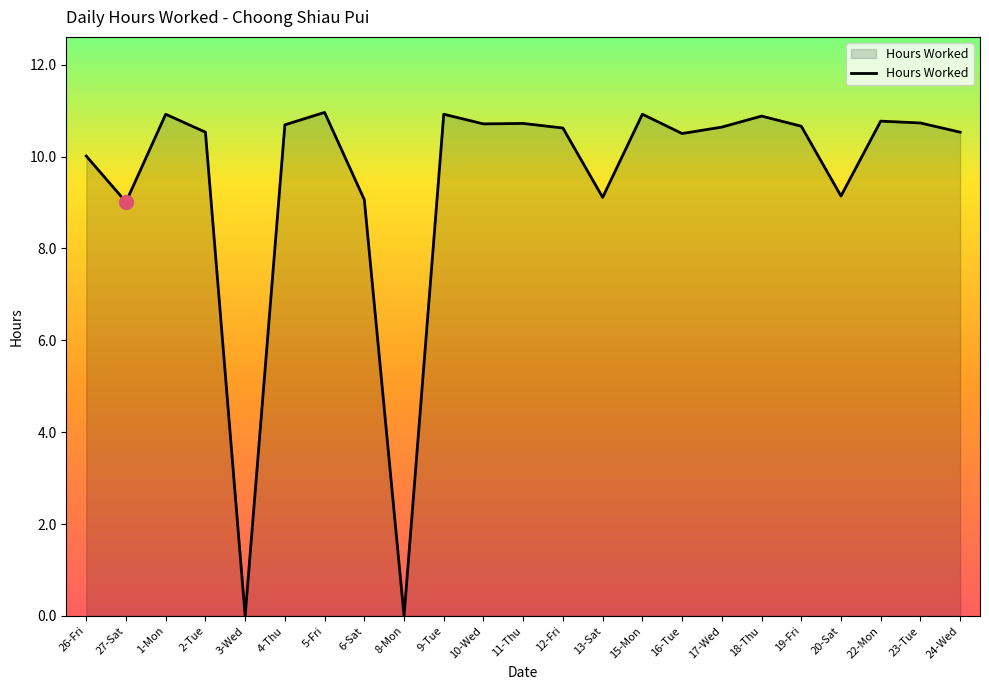

Between 2-Tue and 26-Fri, which is larger?

2-Tue